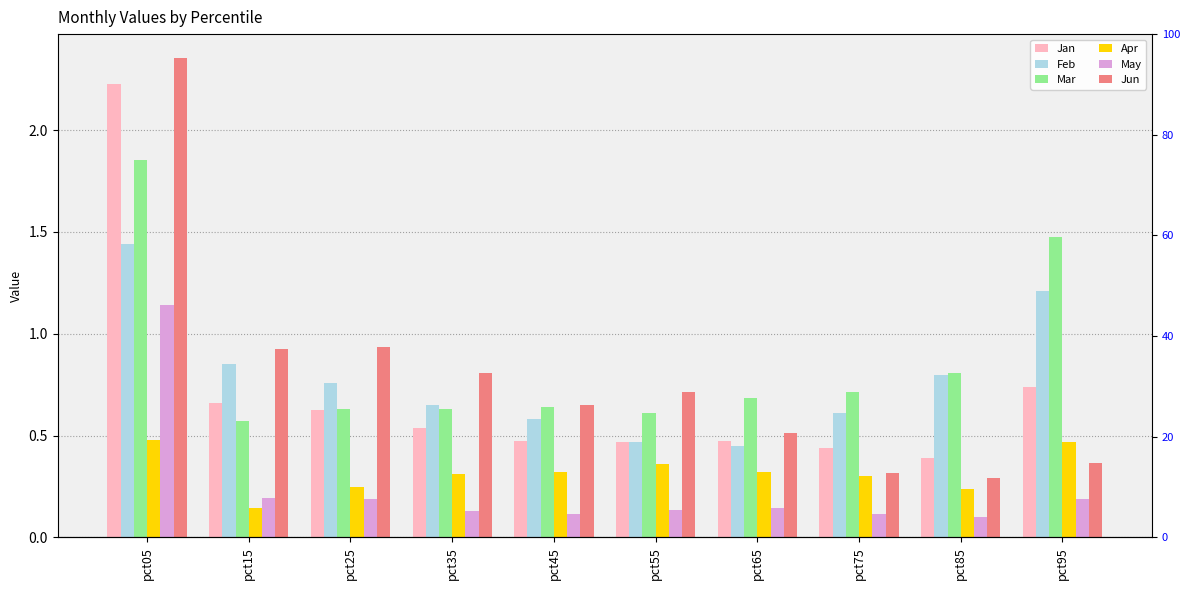

Between pct35 and pct45, which series saw the biggest shift?

Jun